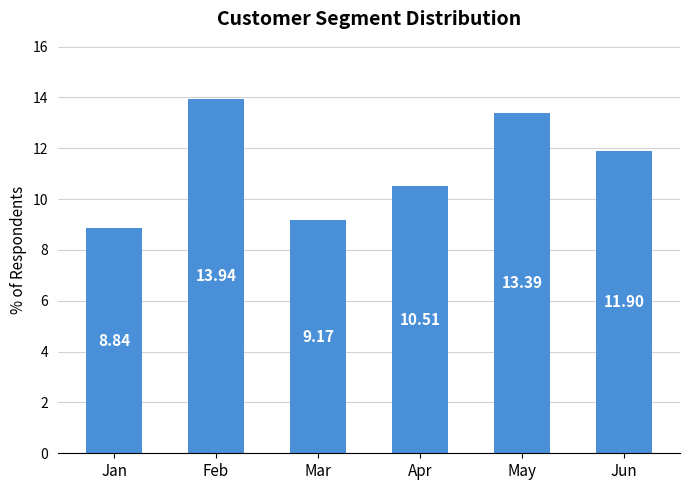

The chart shows a value of 11.9 at Jun. True or false?

True